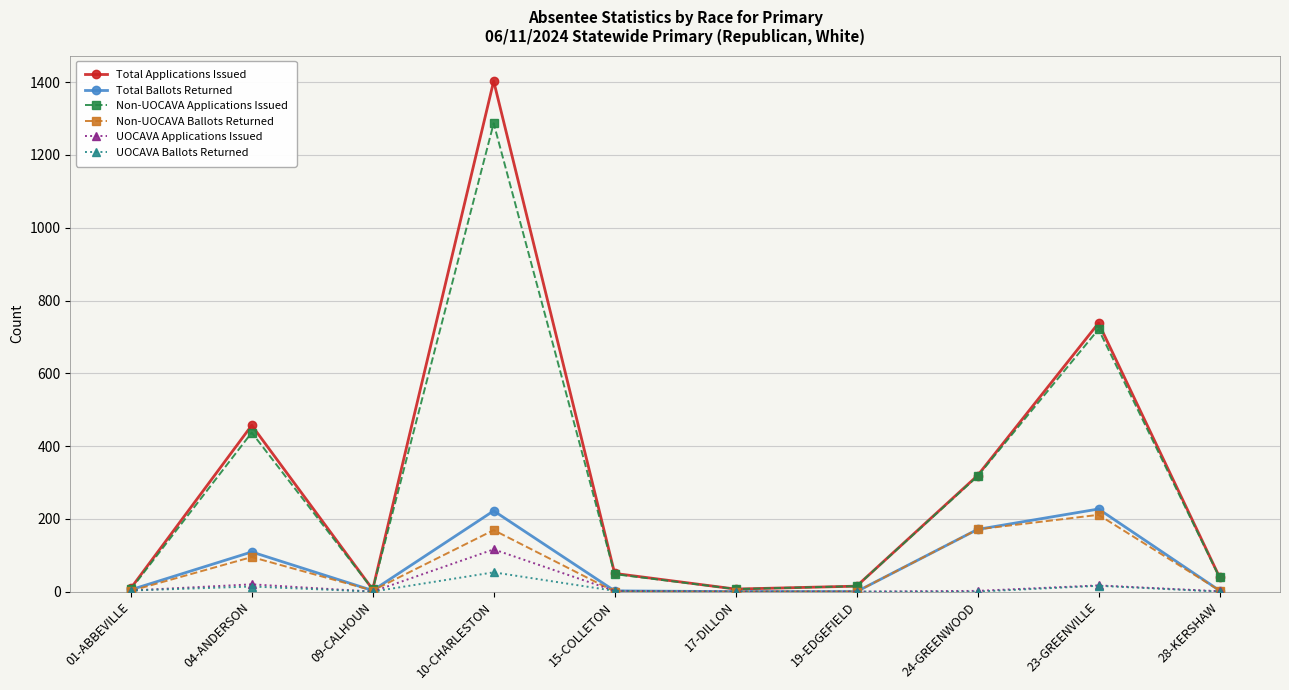

How many categories are shown in the chart?

10